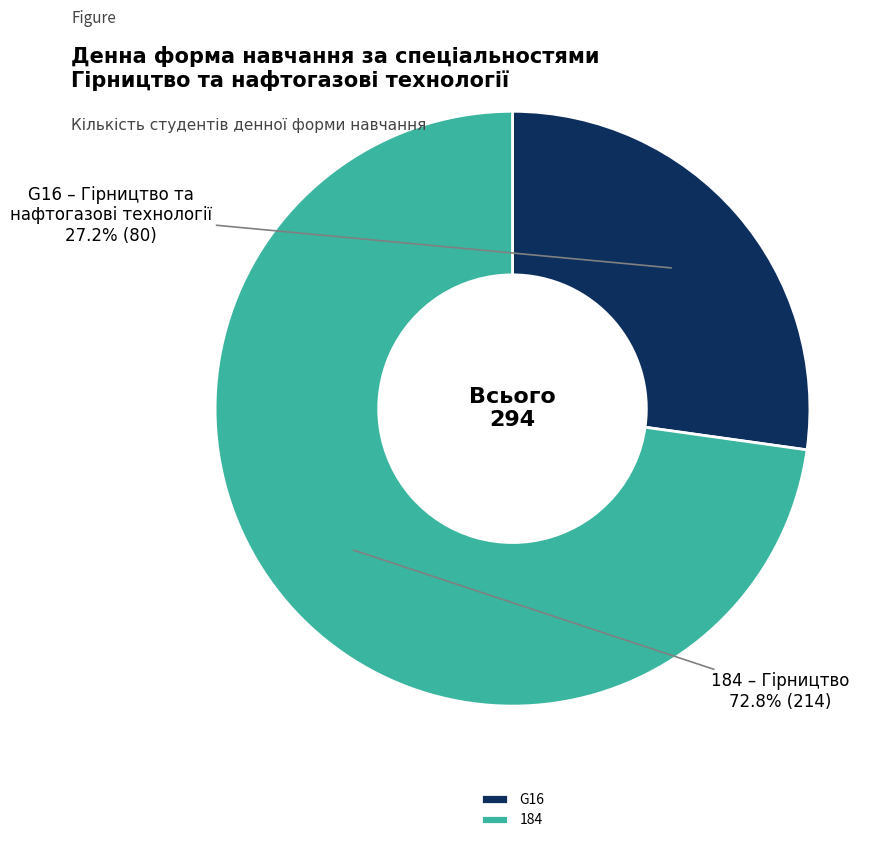

The 184 slice represents 58% of the pie. True or false?

False